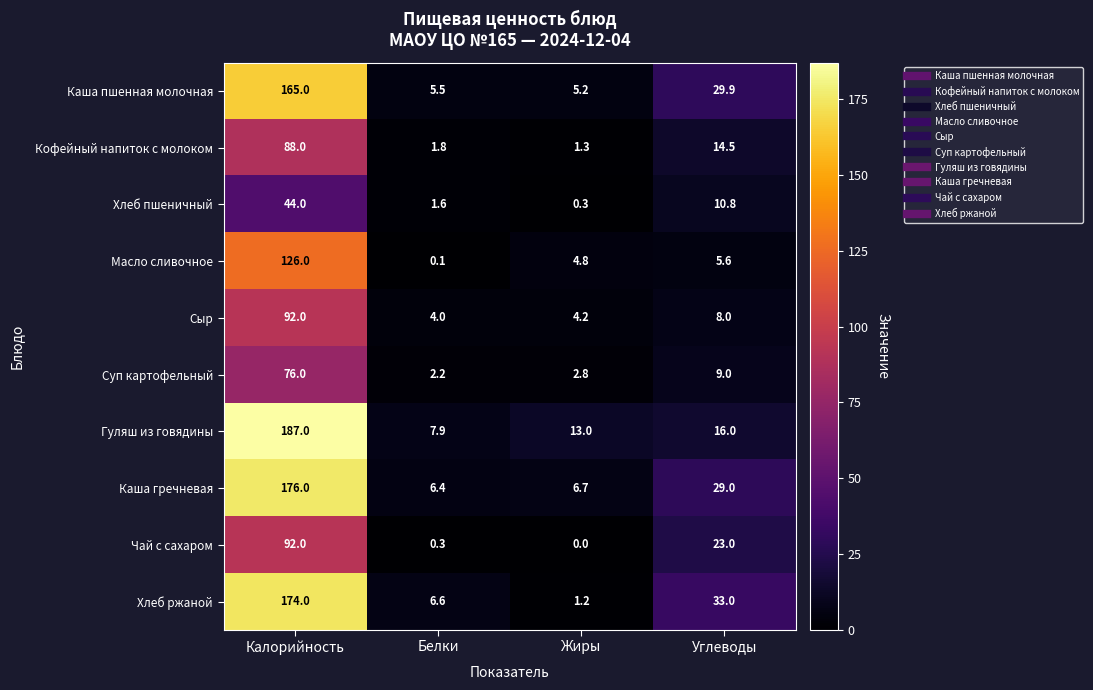

What is the greatest value displayed?

187.0